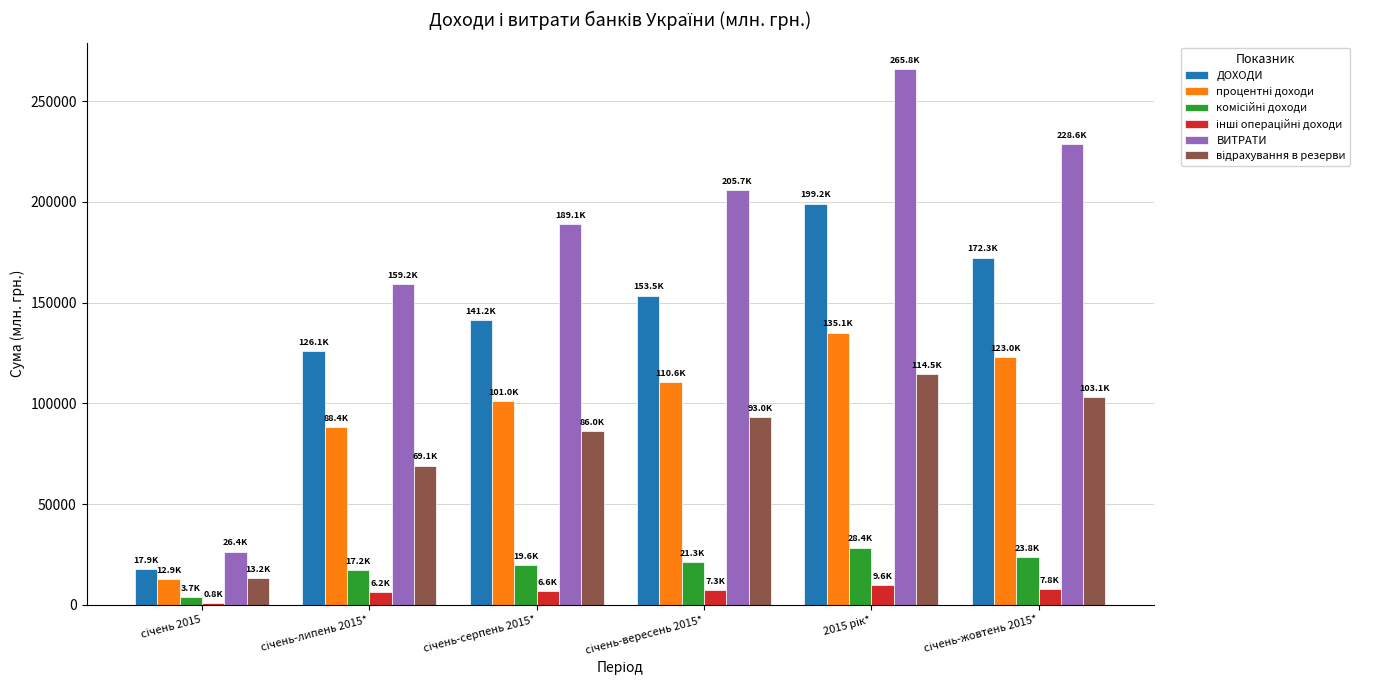

What is the greatest value displayed?

265793